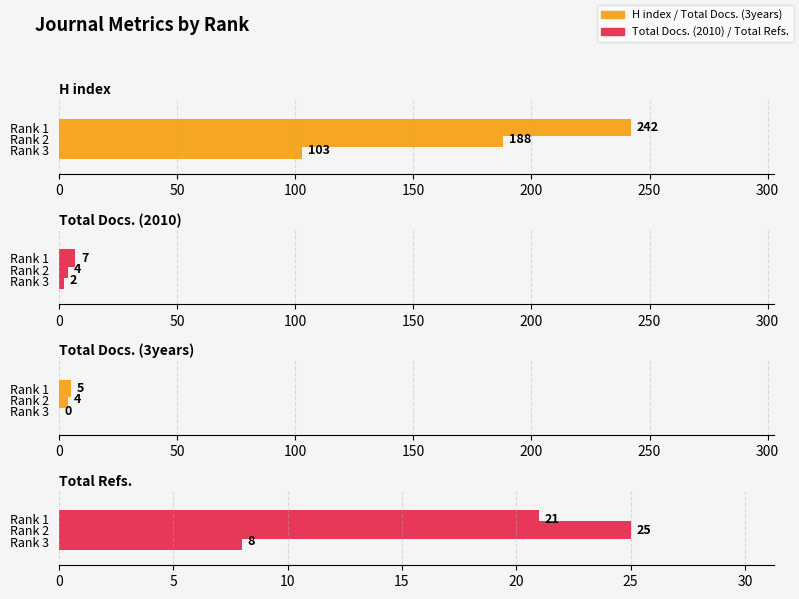

Reading right to left, extract all data points from this chart.

H index: 103	188	242
Total Docs. (2010): 2	4	7
Total Docs. (3years): 0	4	5
Total Refs.: 8	25	21